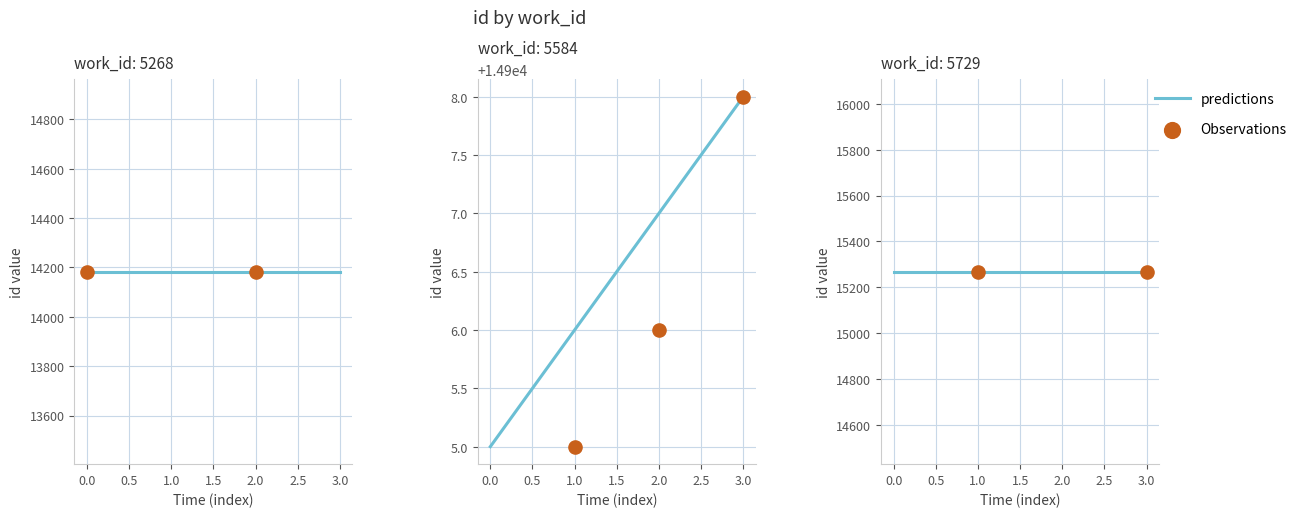

Which has a higher value, 5268 or 5584?

5584